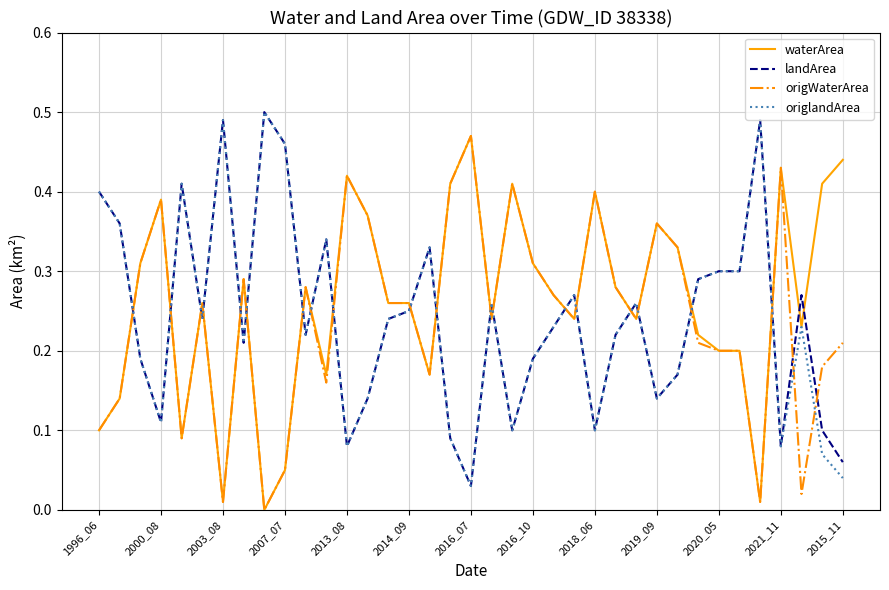

How many intersections are there between landArea and origWaterArea?

21